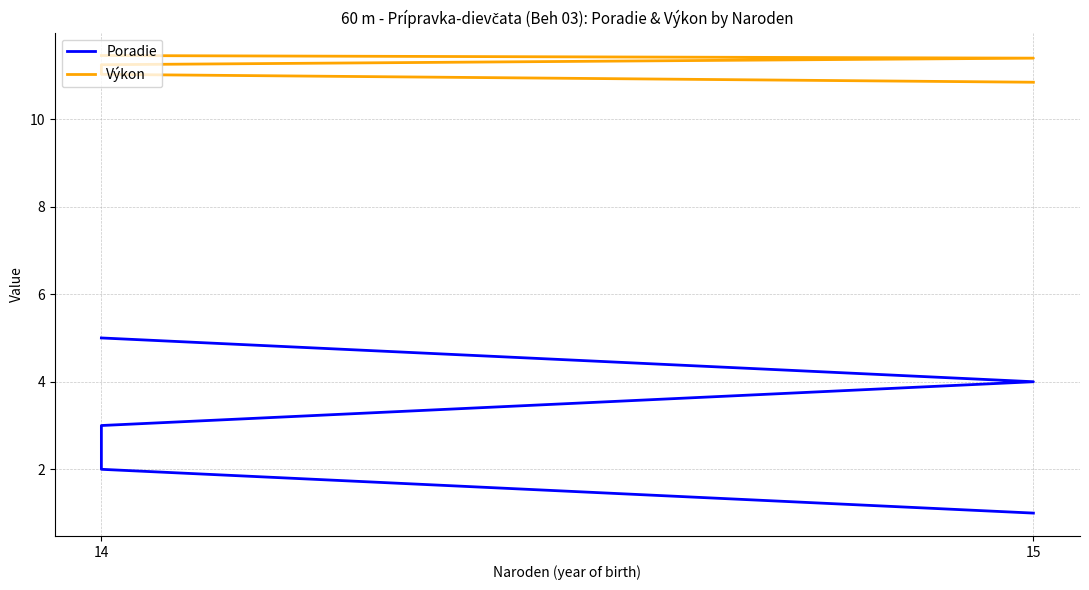

What position from the left is 4?

5